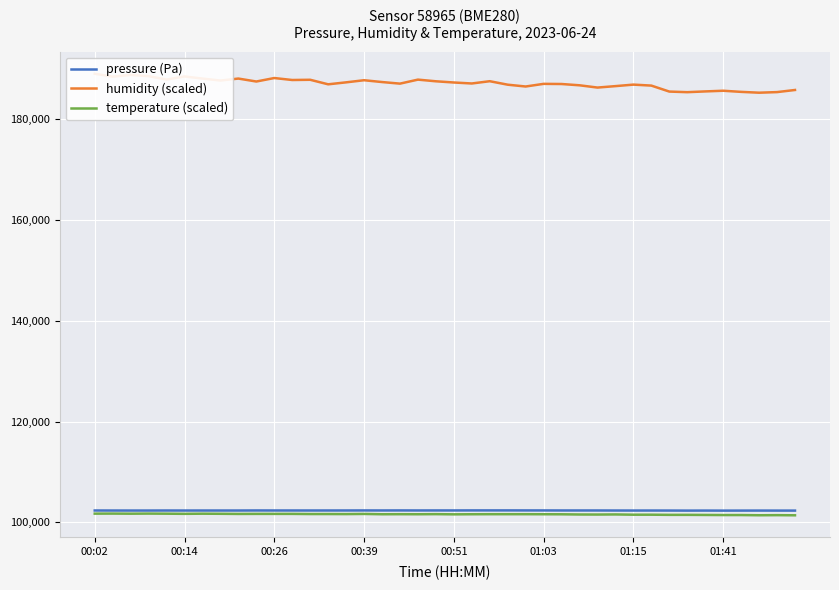

What is the maximum value shown in the chart?

189035.0